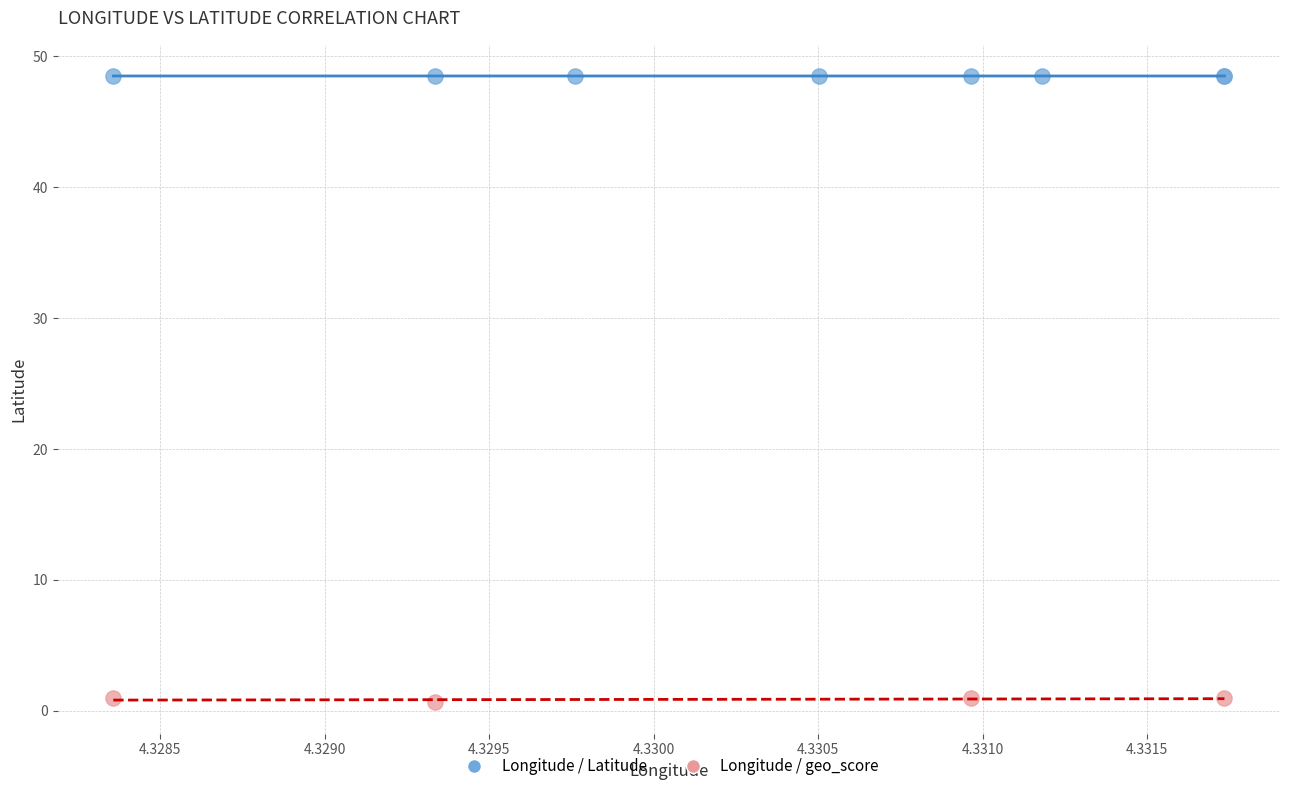

Which series reaches the minimum Y coordinate?

Longitude / geo_score